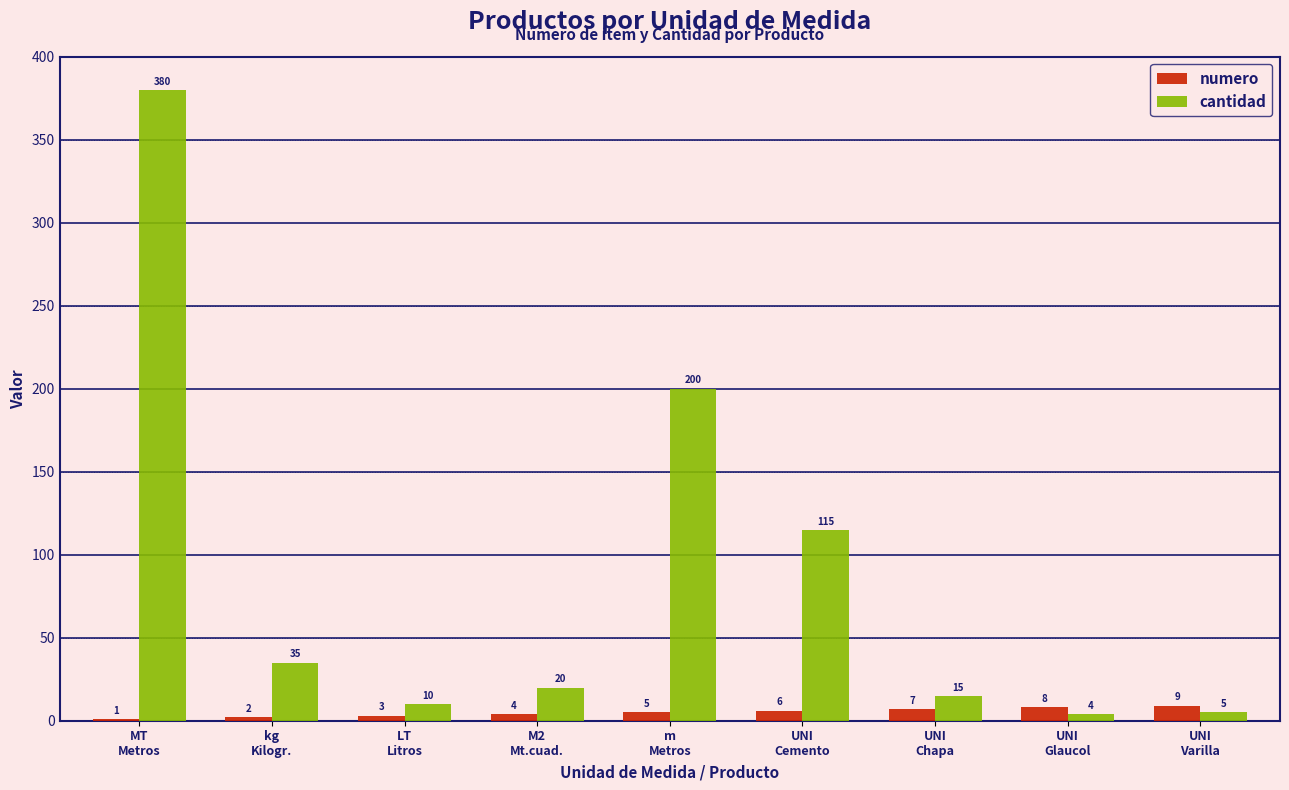

The value of numero at M2
Mt.cuad. is 4. True or false?

True